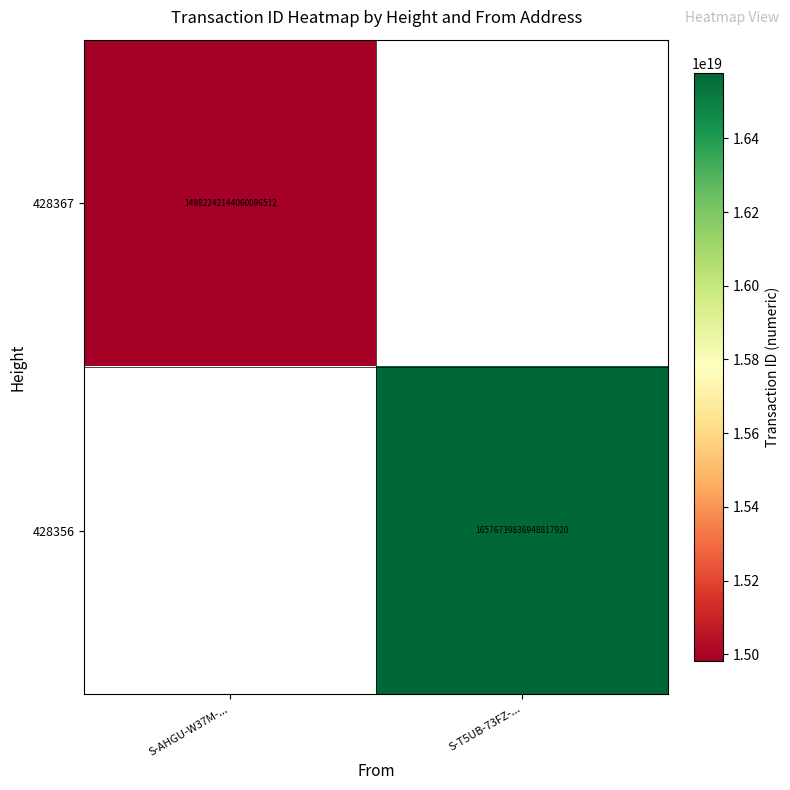

The value of 428356 at S-T5UB-73FZ-... is 22622281852811403264. True or false?

False